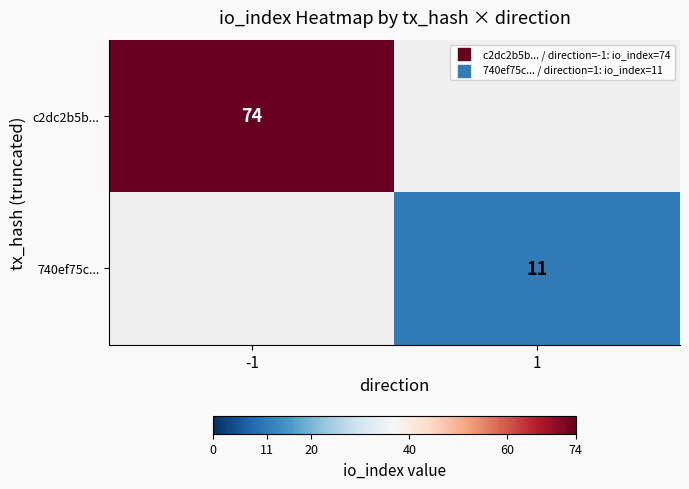

Is the value of c2dc2b5b... at -1 greater than the value of 740ef75c... at 1?

Yes